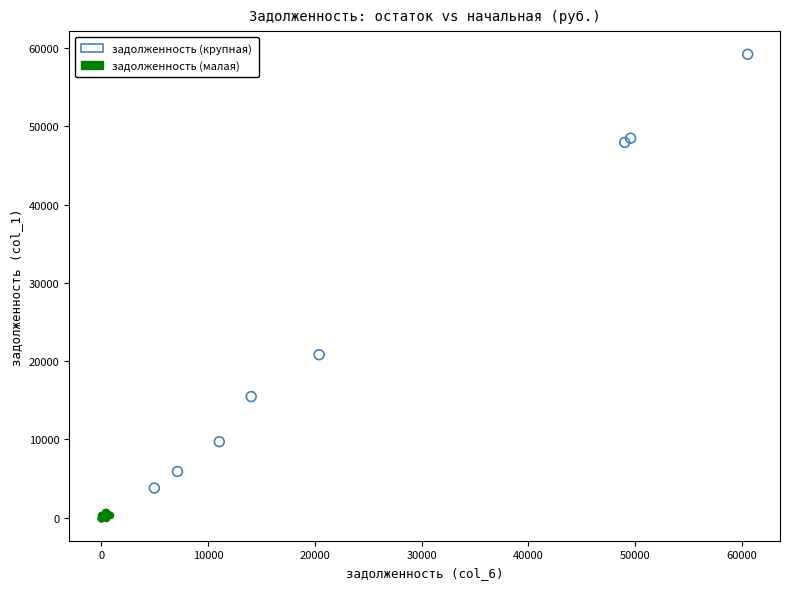

Which series contains the highest Y value?

задолженность (крупная)